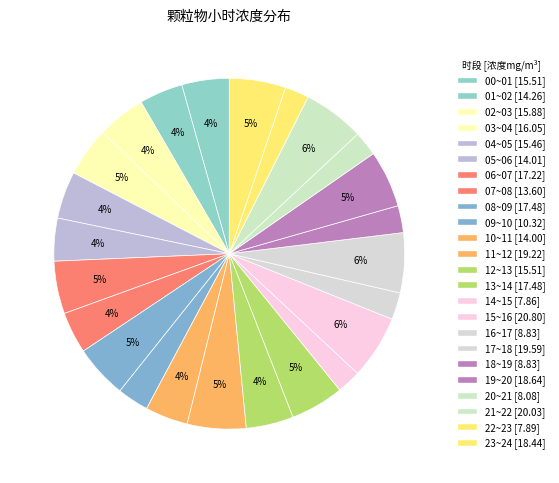

Is 01~02 the majority of the pie?

No